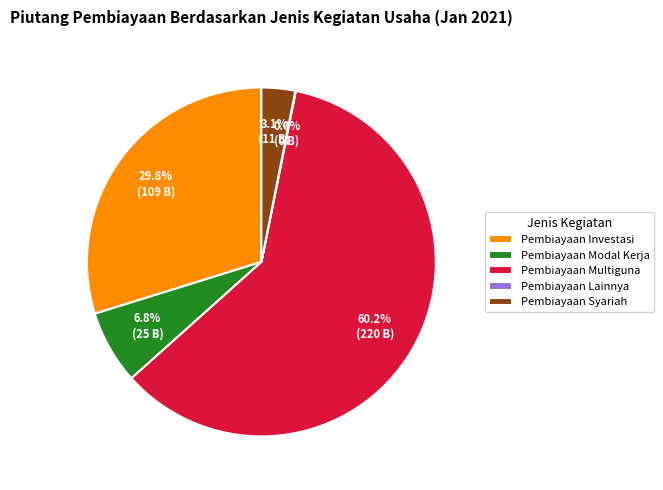

Is there a majority slice in this chart?

Yes